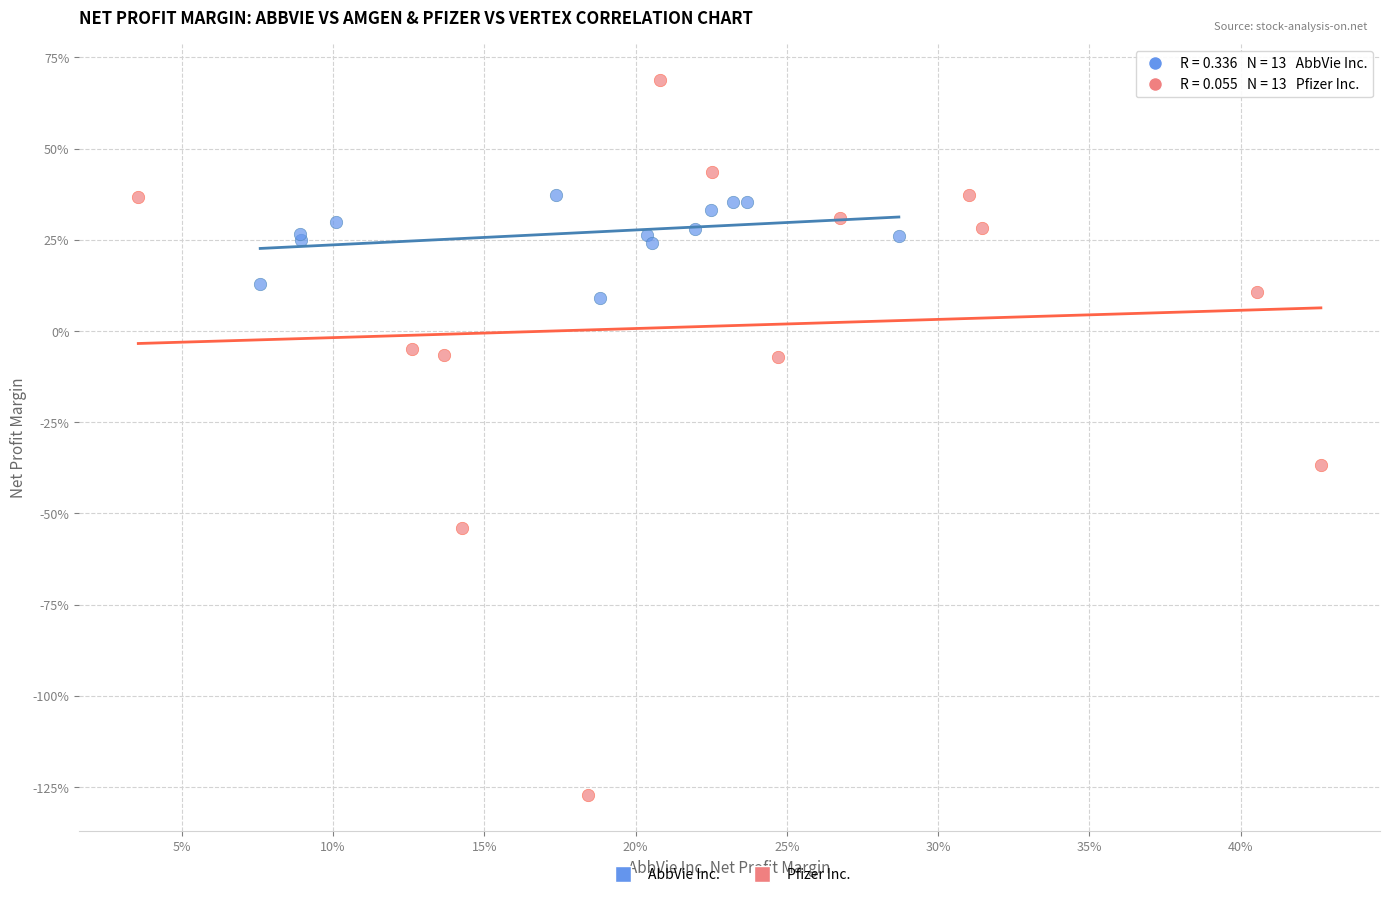

What are all the series names shown in the legend?

AbbVie Inc., Pfizer Inc.